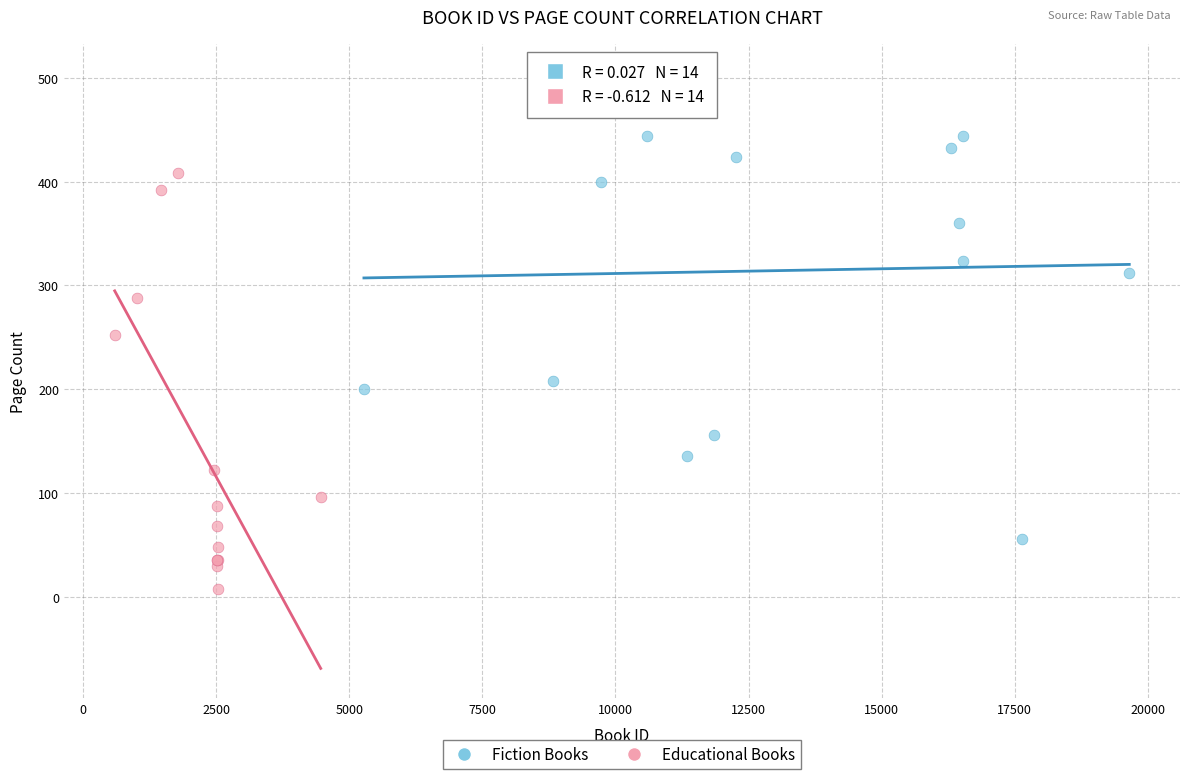

Which series reaches the minimum Y coordinate?

Educational Books